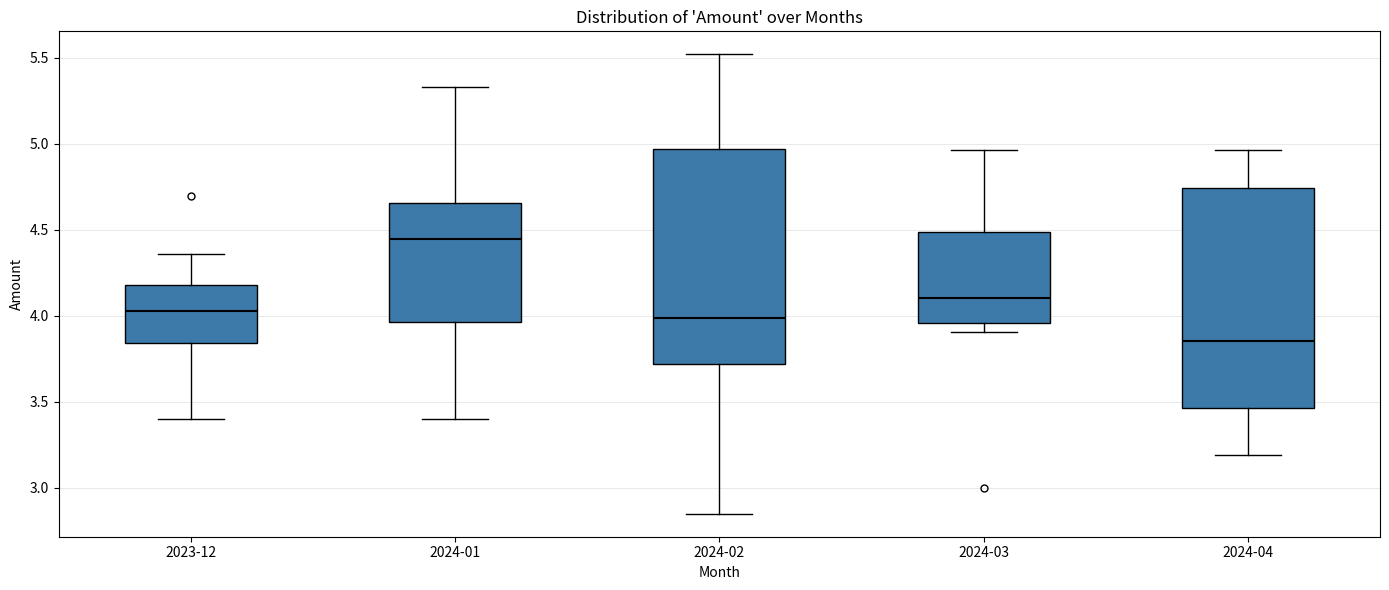

Reading left to right, transcribe this box plot: for each box, give where its median line is, the range the box spans, and where its two whiskers end, as read against the y-axis. The values are not printed on the chart, so give them approximately, as read against the axis.

2023-12: median 4.05, box 3.85 to 4.20, whiskers 3.40 to 4.35
2024-01: median 4.45, box 3.95 to 4.65, whiskers 3.40 to 5.35
2024-02: median 4.00, box 3.70 to 4.95, whiskers 2.85 to 5.50
2024-03: median 4.10, box 3.95 to 4.50, whiskers 3.90 to 4.95
2024-04: median 3.85, box 3.45 to 4.75, whiskers 3.20 to 4.95